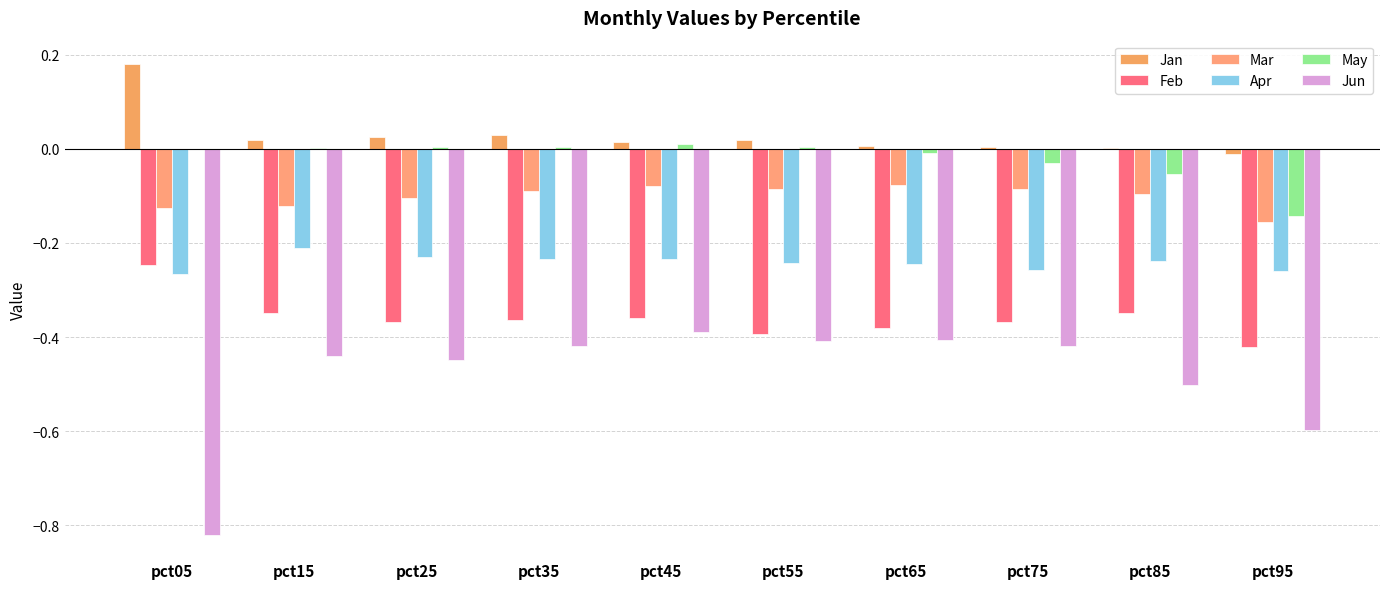

Which series has the largest total across all categories?

Jan